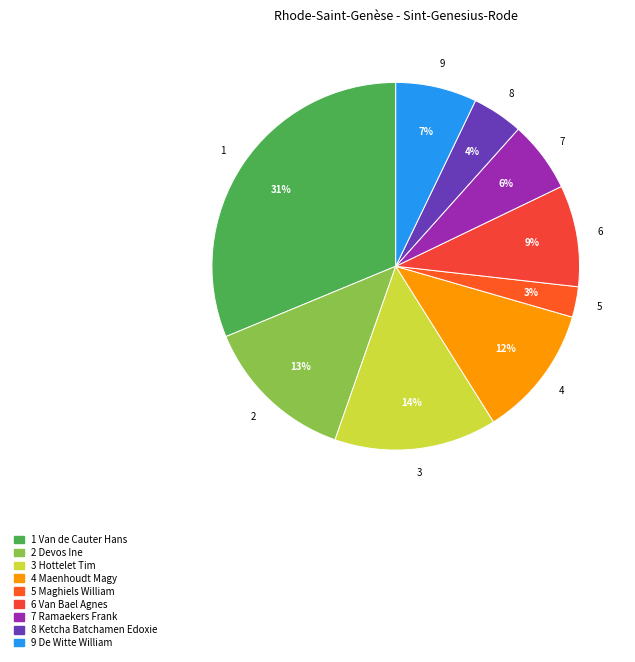

To the nearest percent, what is the average slice percentage?

11%